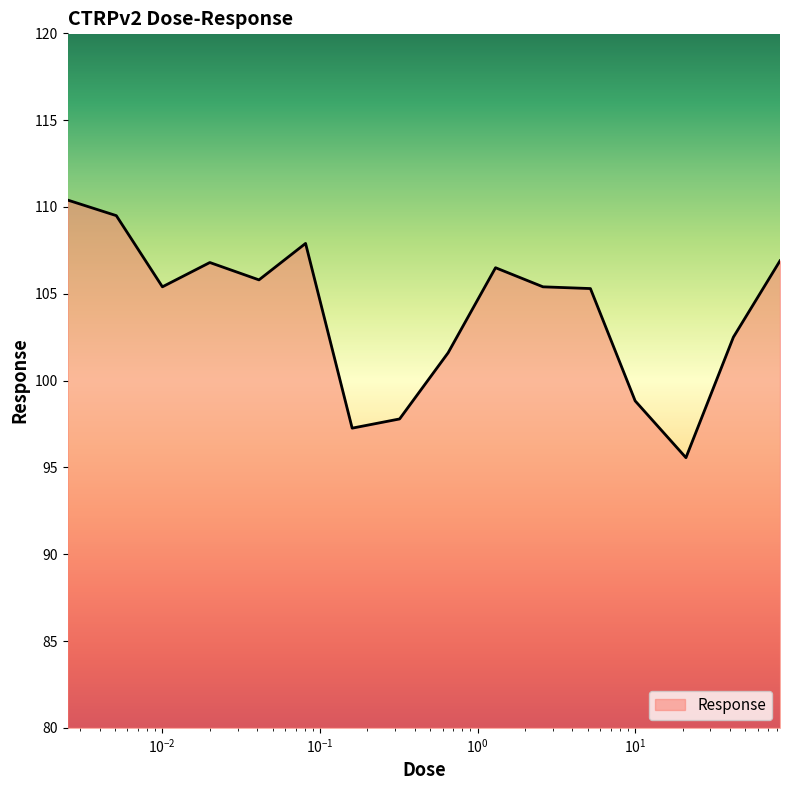

What is the smallest value displayed?

95.6